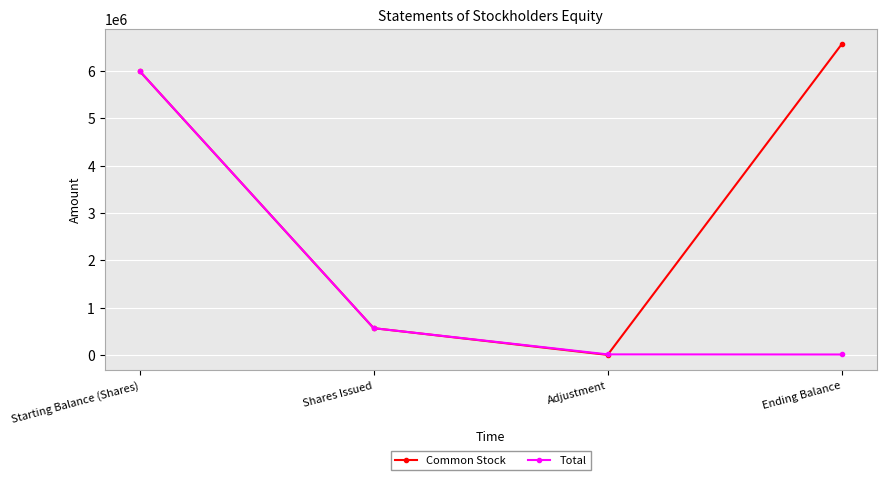

Is this an area chart (filled region under the line)?

No